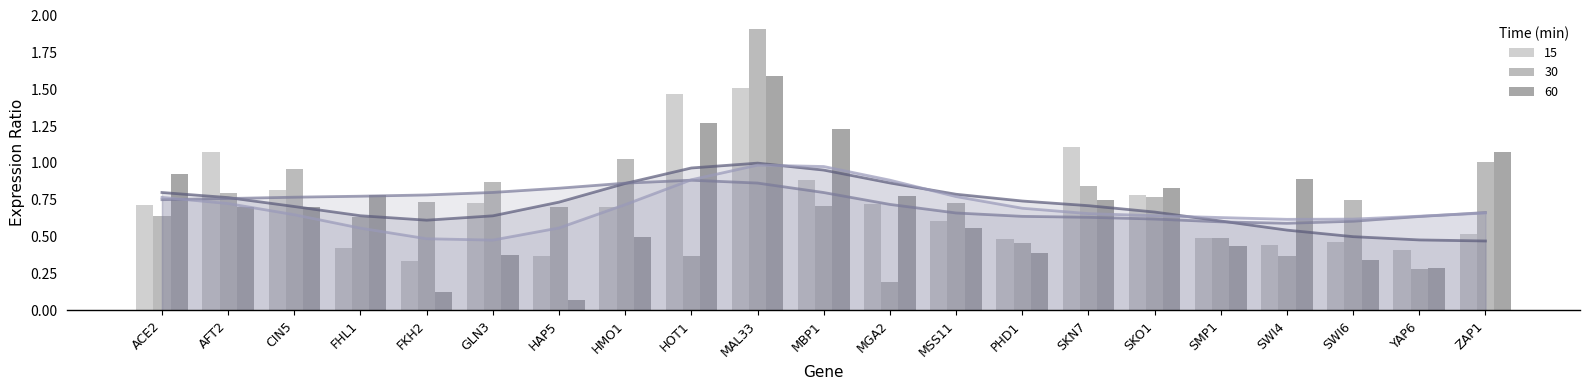

Reading left to right, extract all data points from this chart.

15-line: ACE2=0.8	AFT2=0.8	CIN5=0.7	FHL1=0.6	FKH2=0.6	GLN3=0.6	HAP5=0.7	HMO1=0.9	HOT1=1.0	MAL33=1.0	MBP1=1.0	MGA2=0.9	MSS11=0.8	PHD1=0.7	SKN7=0.7	SKO1=0.7	SMP1=0.6	SWI4=0.5	SWI6=0.5	YAP6=0.5	ZAP1=0.5
30-line: ACE2=0.8	AFT2=0.8	CIN5=0.8	FHL1=0.8	FKH2=0.8	GLN3=0.8	HAP5=0.8	HMO1=0.9	HOT1=0.9	MAL33=0.9	MBP1=0.8	MGA2=0.7	MSS11=0.7	PHD1=0.6	SKN7=0.6	SKO1=0.6	SMP1=0.6	SWI4=0.6	SWI6=0.6	YAP6=0.6	ZAP1=0.7
60-line: ACE2=0.8	AFT2=0.7	CIN5=0.6	FHL1=0.6	FKH2=0.5	GLN3=0.5	HAP5=0.6	HMO1=0.7	HOT1=0.9	MAL33=1.0	MBP1=1.0	MGA2=0.9	MSS11=0.8	PHD1=0.7	SKN7=0.7	SKO1=0.6	SMP1=0.6	SWI4=0.6	SWI6=0.6	YAP6=0.6	ZAP1=0.7